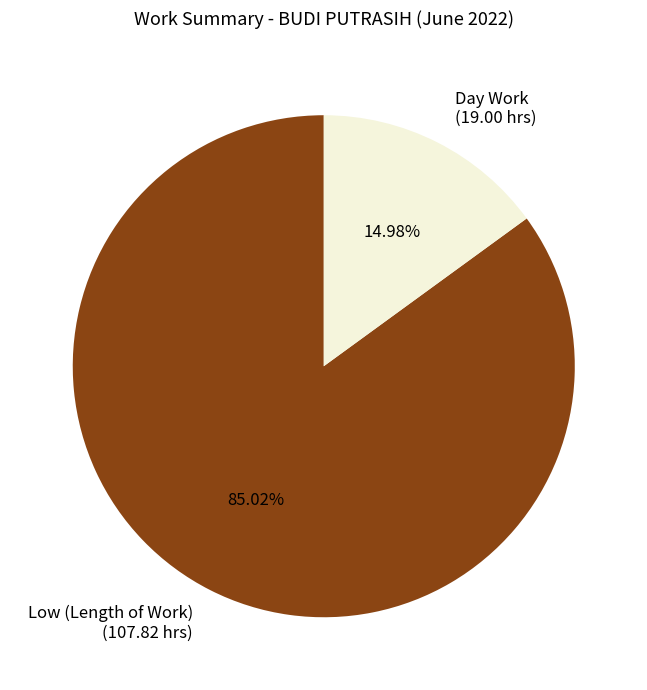

Do Low (Length of Work) (107.82 hrs) and Day Work (19.00 hrs) together represent more than half of the pie?

Yes